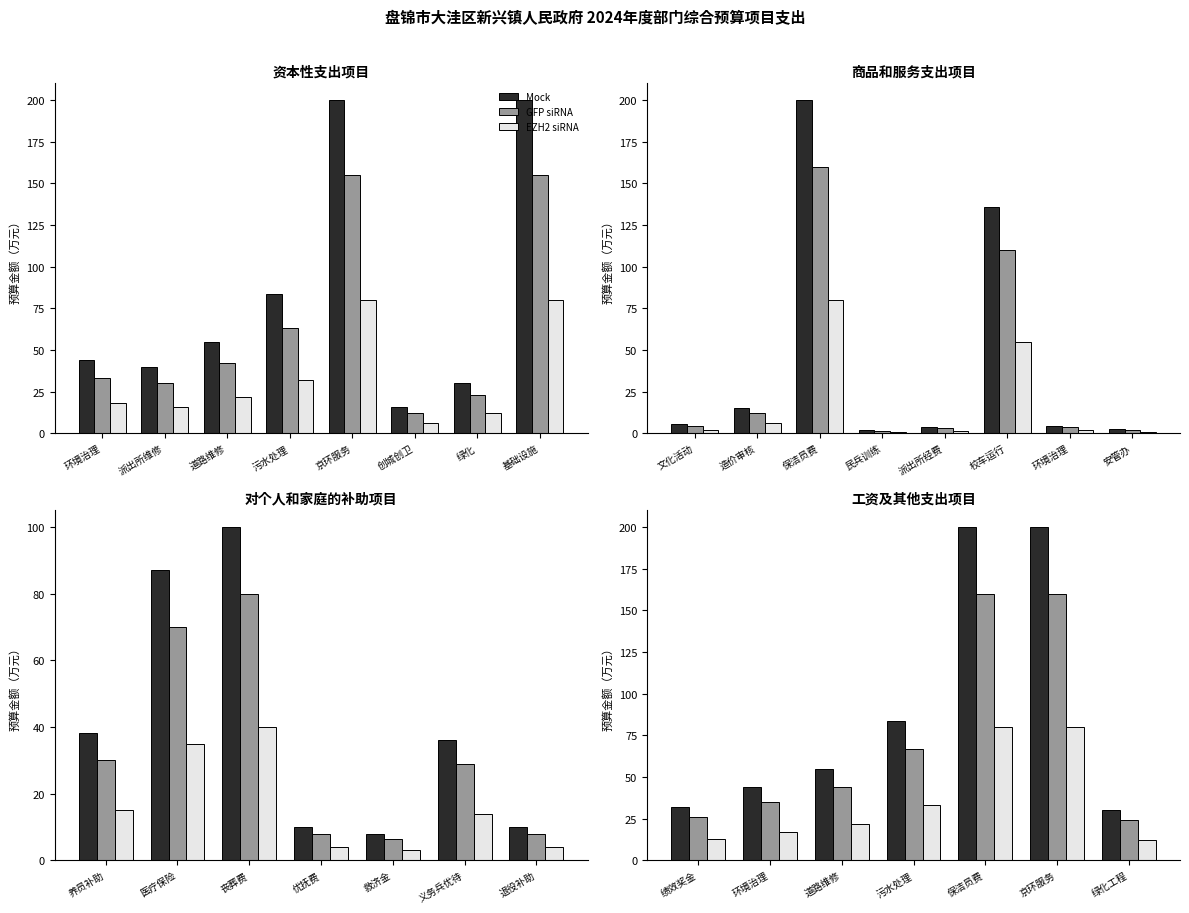

At how many categories does at least one series exceed 113?

2